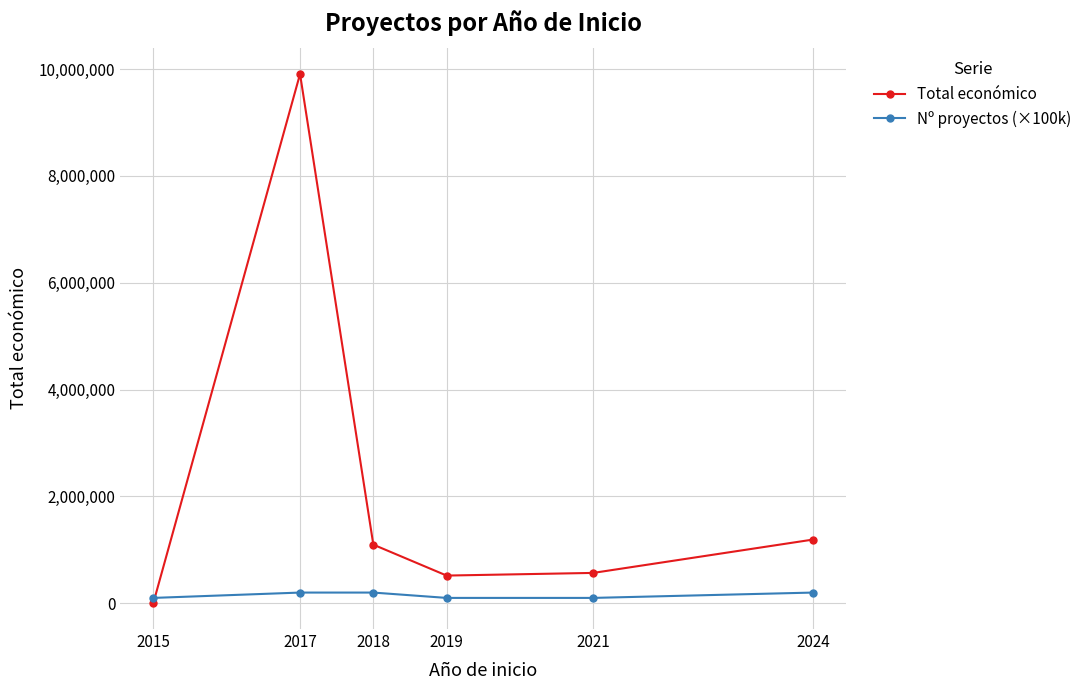

Which series changed the most between 2015 and 2019?

Total económico